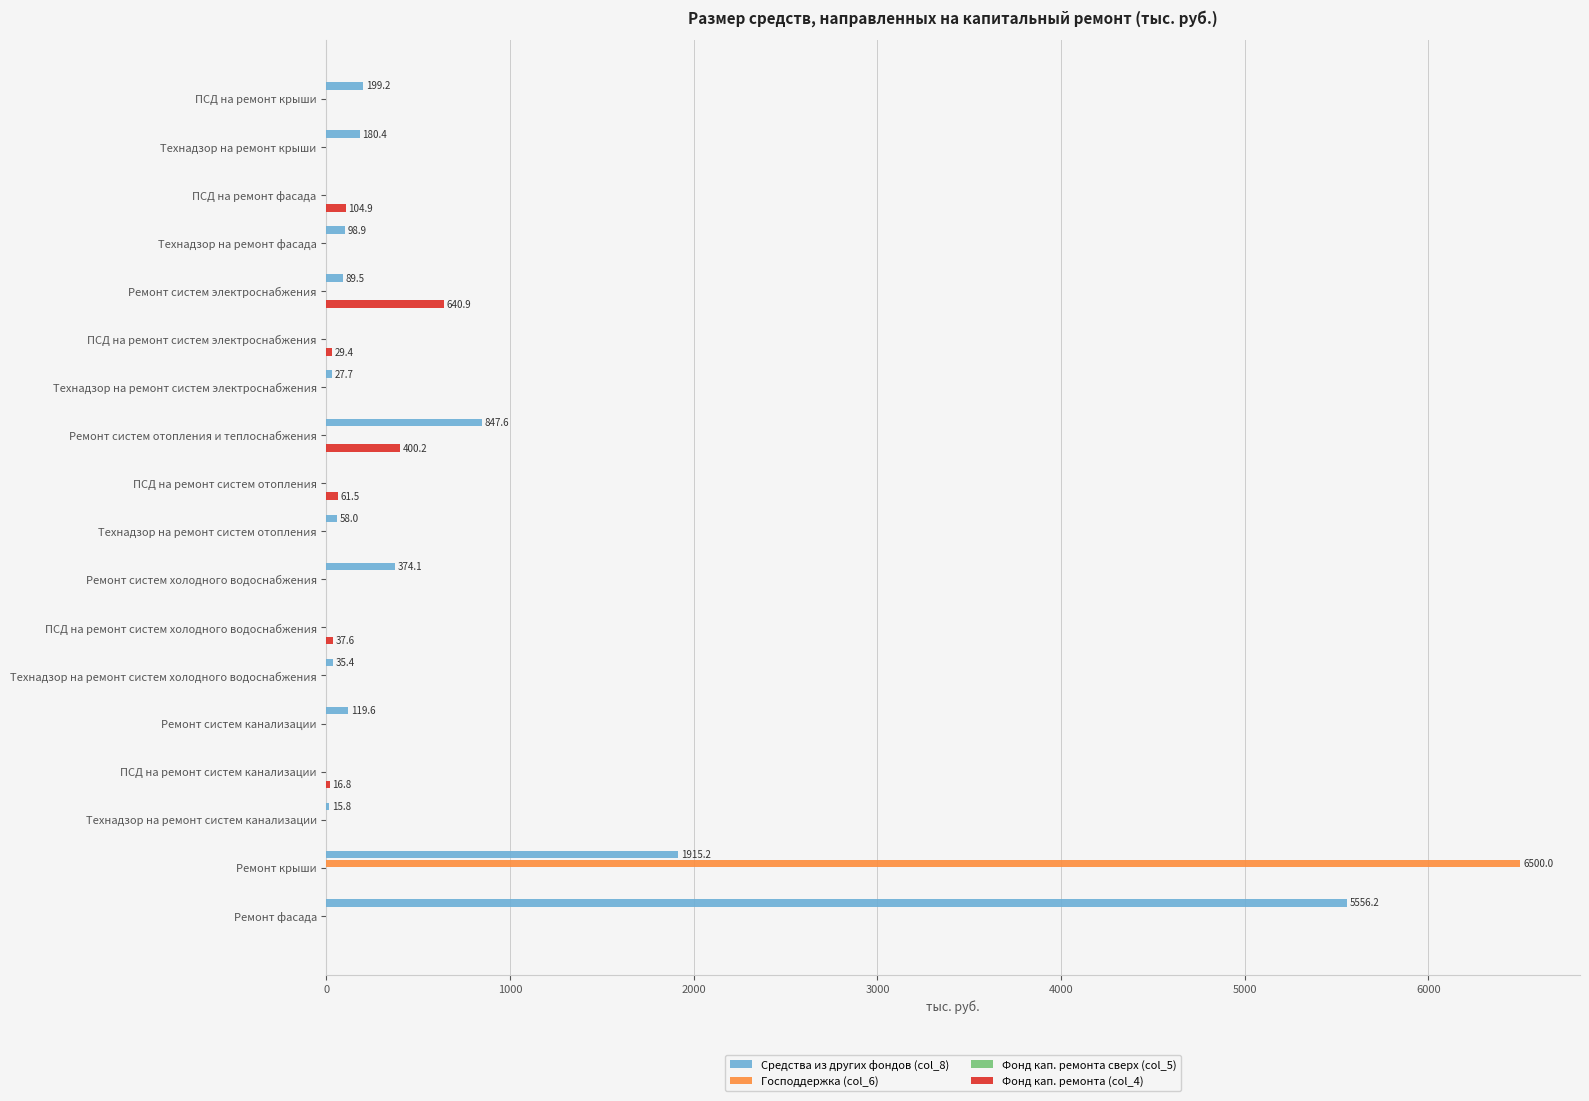

True or false: Средства из других фондов (col_8) has a value of -1800.6 at ПСД на ремонт систем электроснабжения.

False